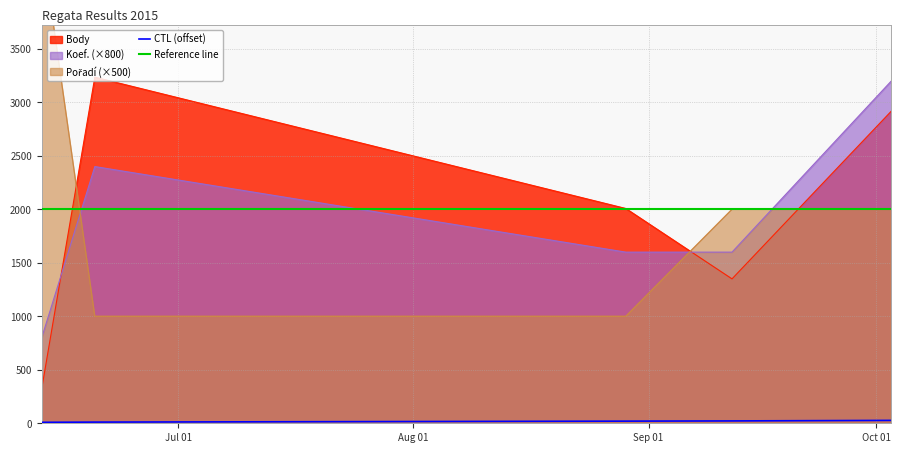

True or false: Pořadí has a value of 3585 at 2015-09-12.

False